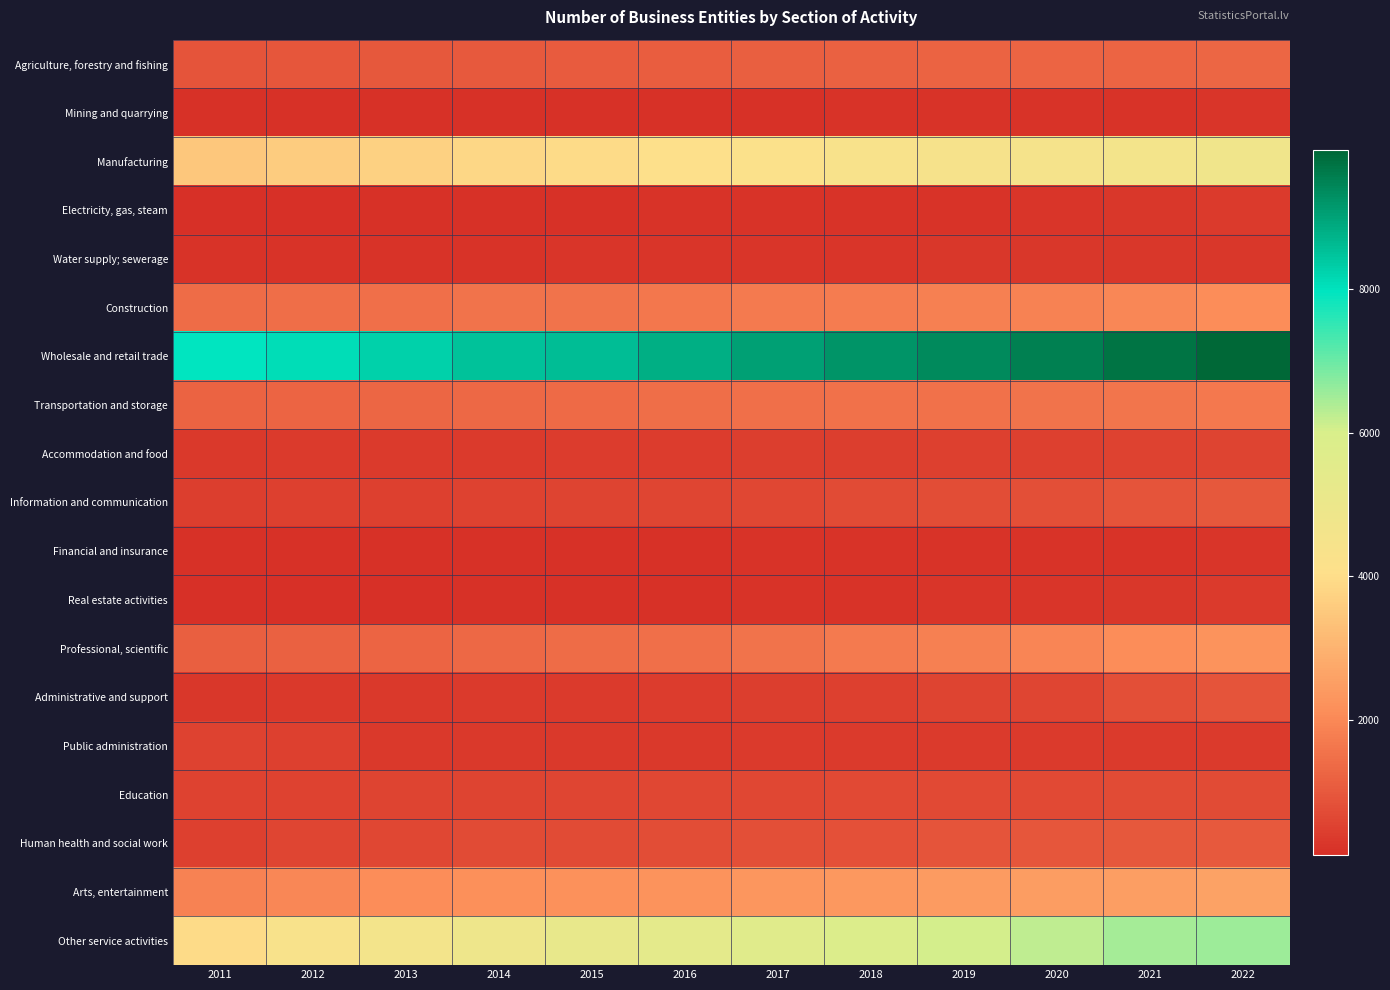

What is the total value across all series at 2014?

28347